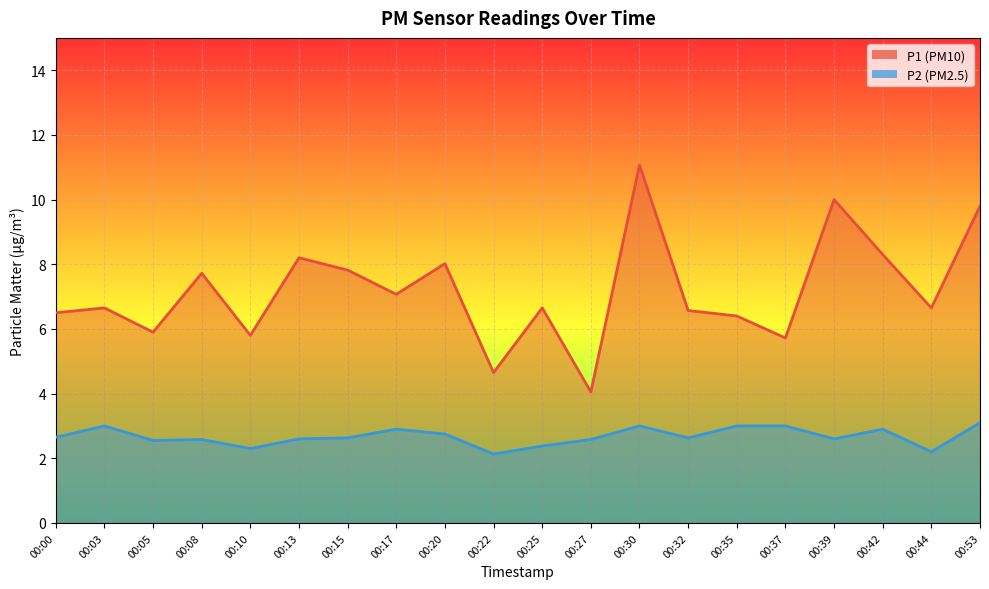

Reading right to left, extract all data points from this chart.

P1: 00:53=9.8	00:44=6.7	00:42=8.3	00:39=10.0	00:37=5.7	00:35=6.4	00:32=6.6	00:30=11.1	00:27=4.0	00:25=6.7	00:22=4.7	00:20=8.0	00:17=7.1	00:15=7.8	00:13=8.2	00:10=5.8	00:08=7.7	00:05=5.9	00:03=6.7	00:00=6.5
P2: 00:53=3.1	00:44=2.2	00:42=2.9	00:39=2.6	00:37=3.0	00:35=3.0	00:32=2.6	00:30=3.0	00:27=2.6	00:25=2.4	00:22=2.1	00:20=2.8	00:17=2.9	00:15=2.6	00:13=2.6	00:10=2.3	00:08=2.6	00:05=2.5	00:03=3.0	00:00=2.6